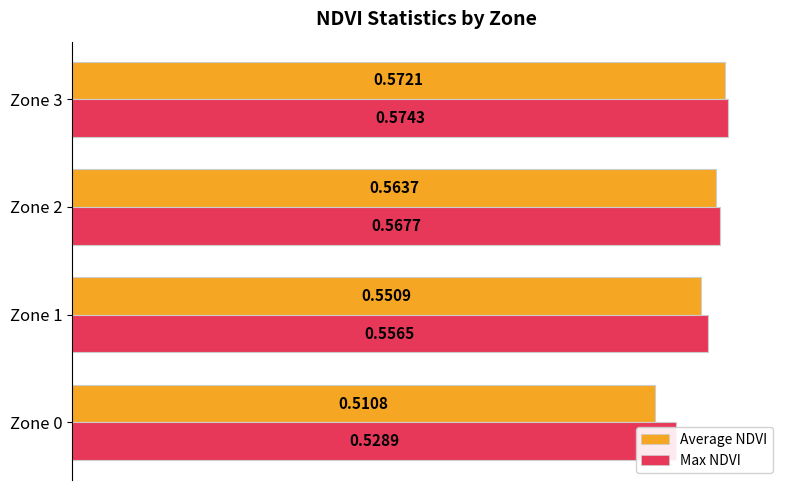

Reading right to left, what are all the values shown in this chart?

Average NDVI: 0.6	0.6	0.6	0.5
Max NDVI: 0.6	0.6	0.6	0.5